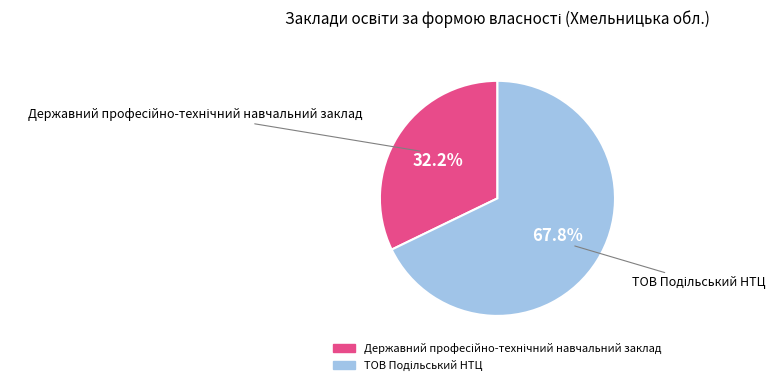

Does any single category account for the majority?

Yes